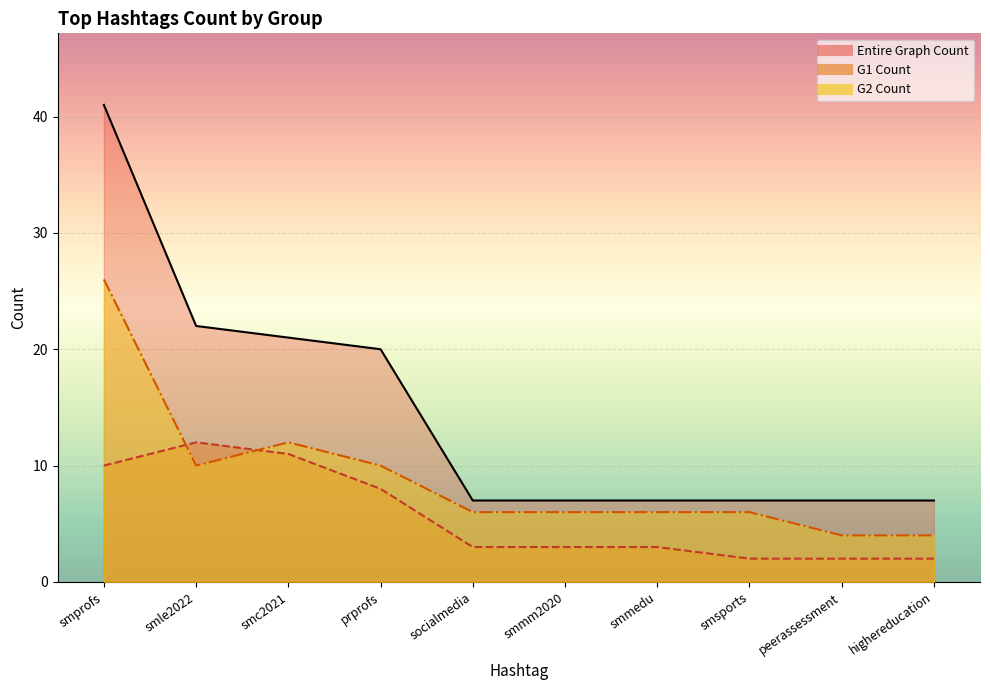

Which category has the lowest value across all series?

smsports